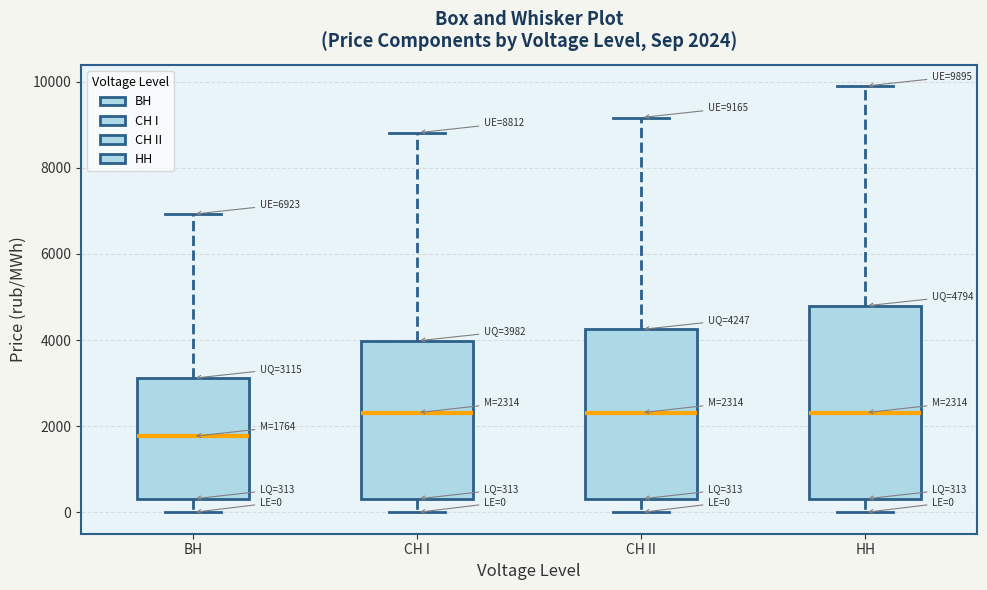

Which box is the tallest, from its lower edge to its upper edge?

HH